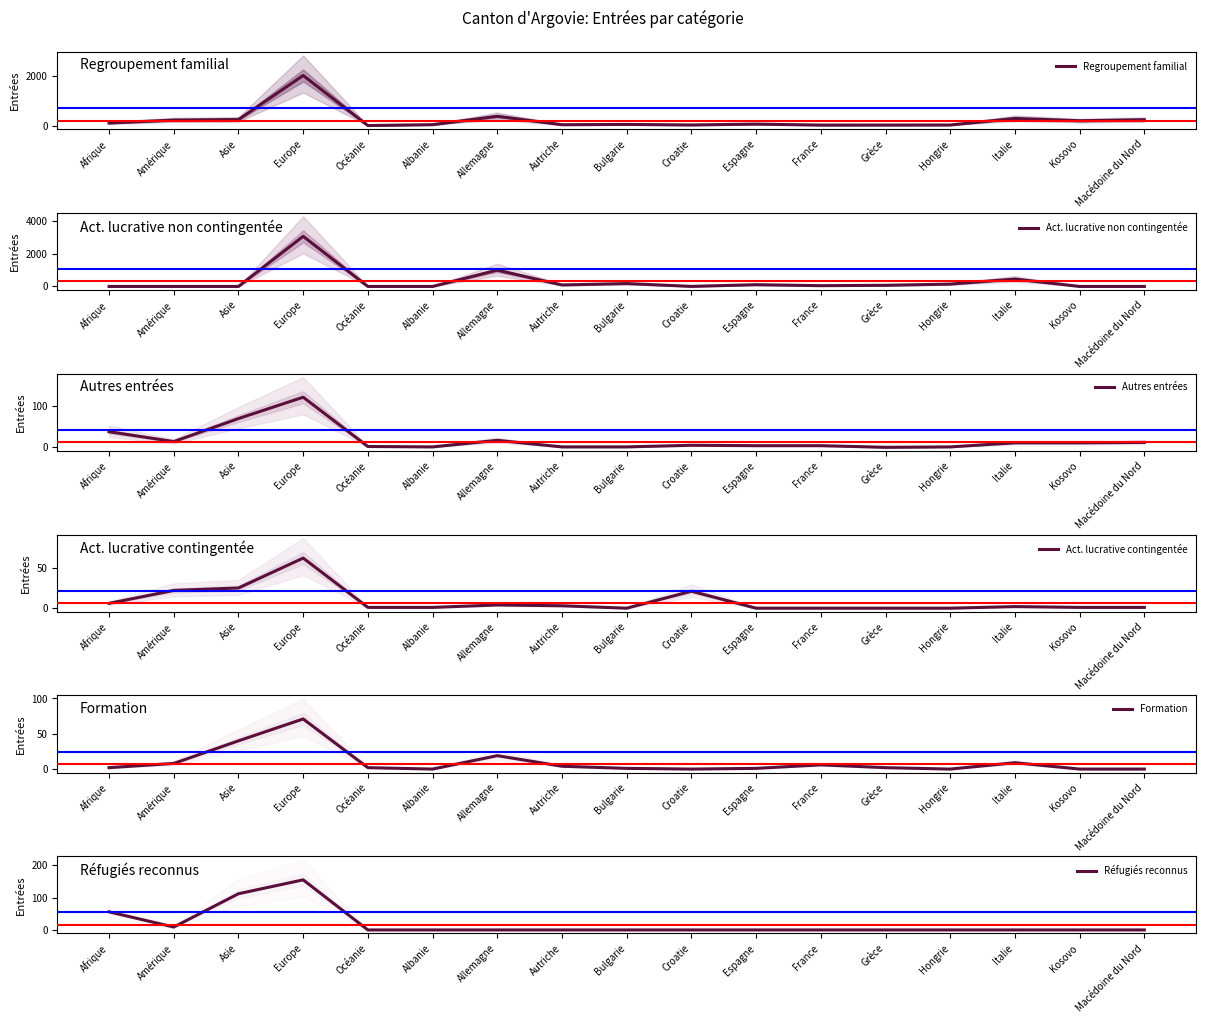

The Act. lucrative contingentée series shows 1 at Autriche. True or false?

False